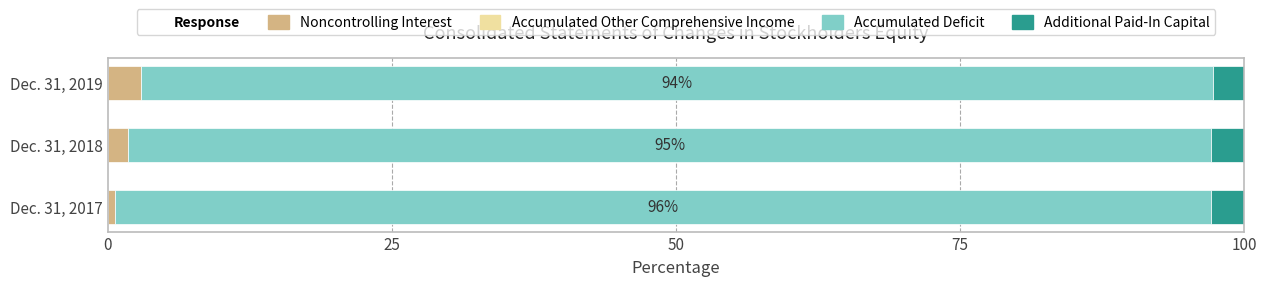

What is the highest value of the Noncontrolling Interest series?

2.9